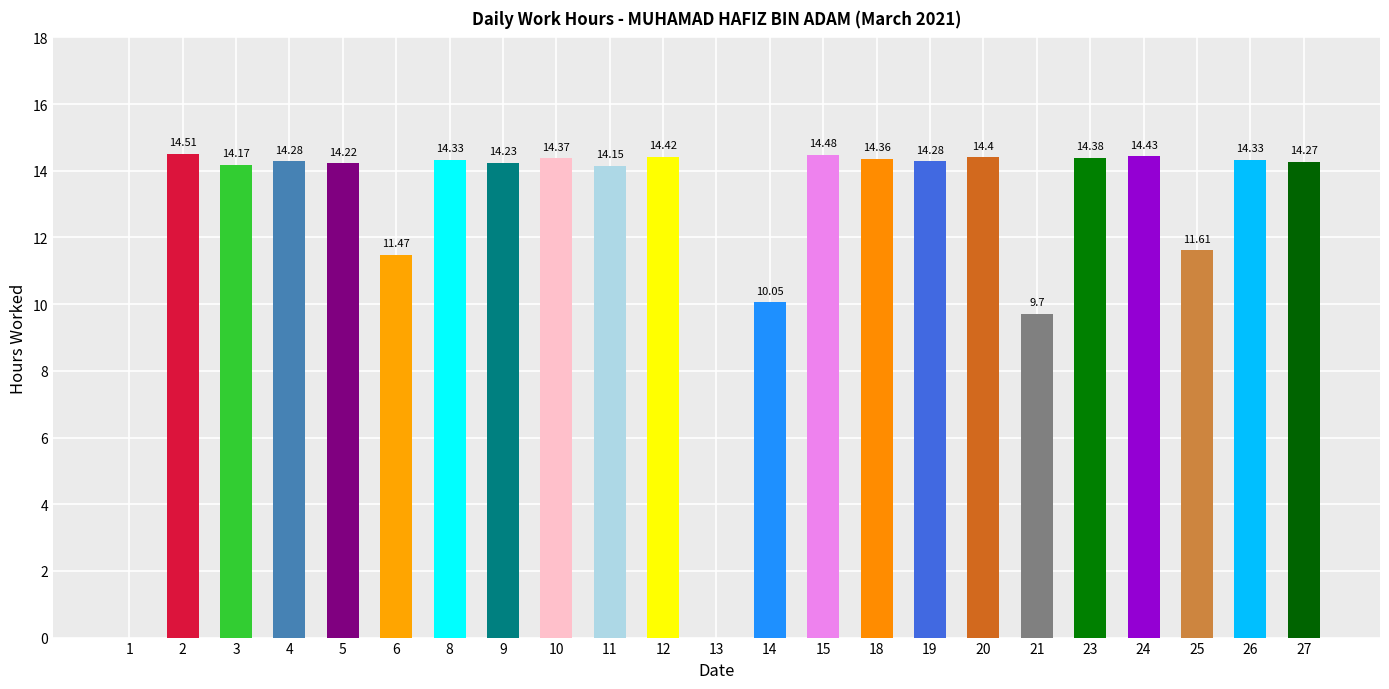

True or false: the data shows 14.5 at 2.

True